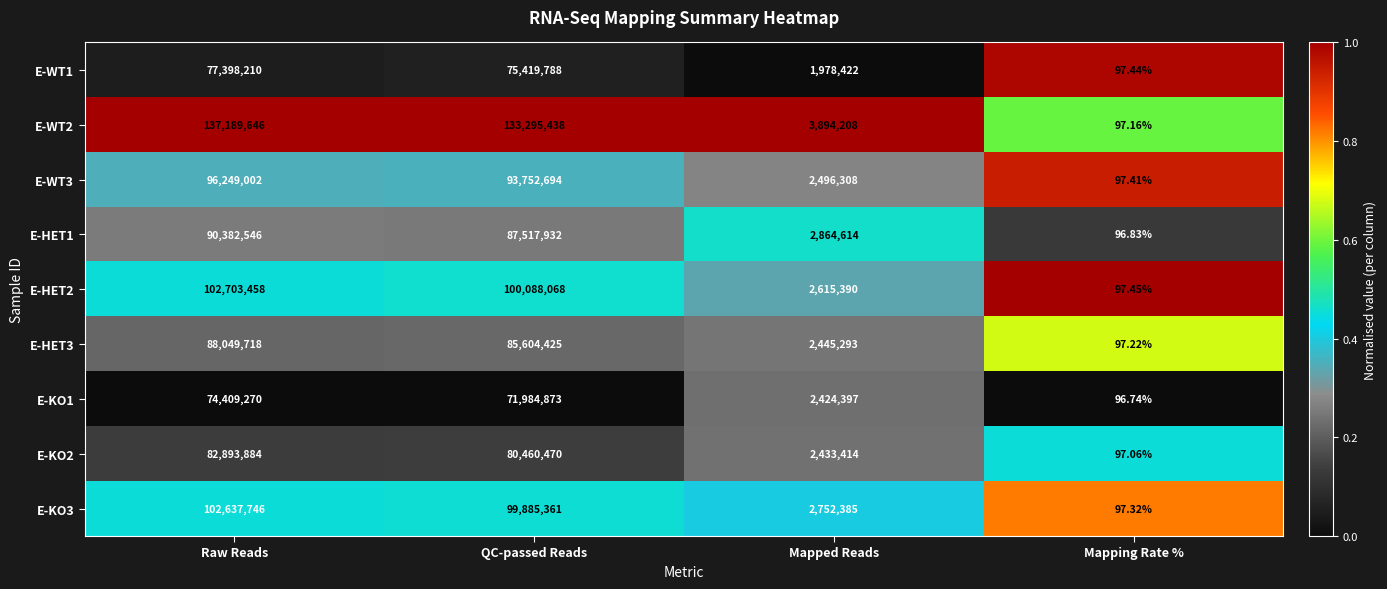

Is the value of E-HET3 at QC-passed Reads greater than the value of E-HET2 at QC-passed Reads?

No